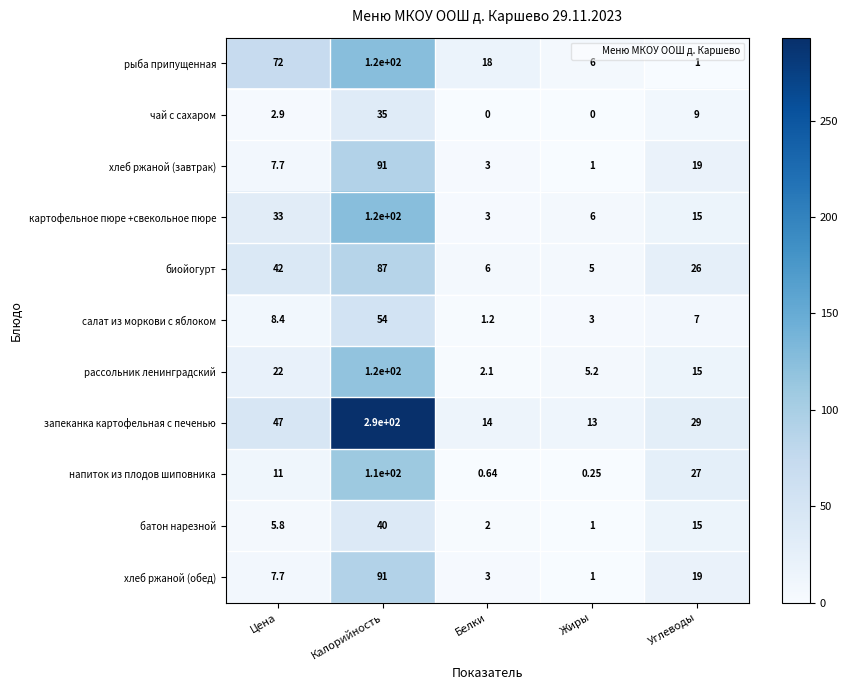

Which category has the lowest value in the рассольник ленинградский series?

Белки